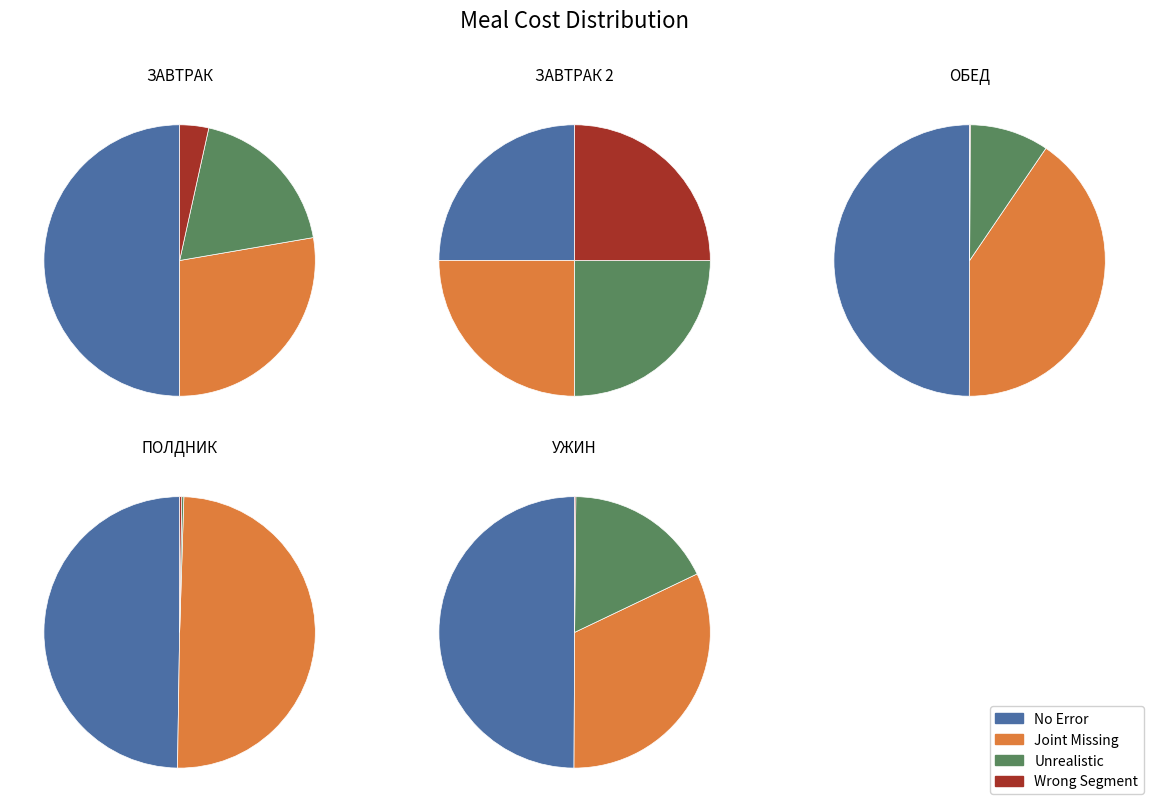

Combined, what portion of the pie is 4 and 3?

31.5%